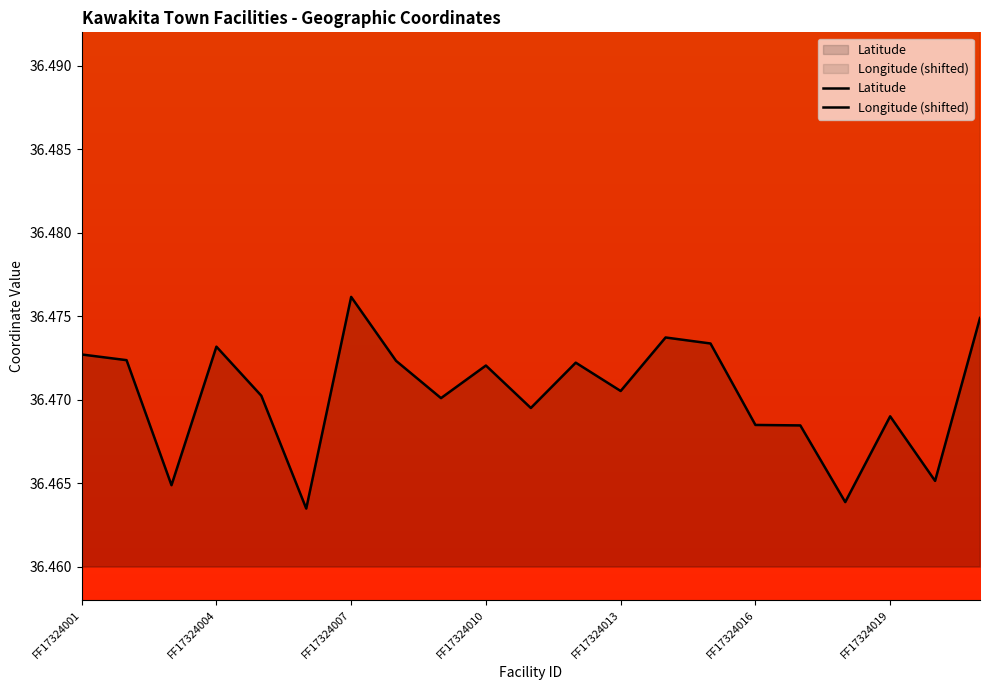

How many lines are shown in the chart?

2